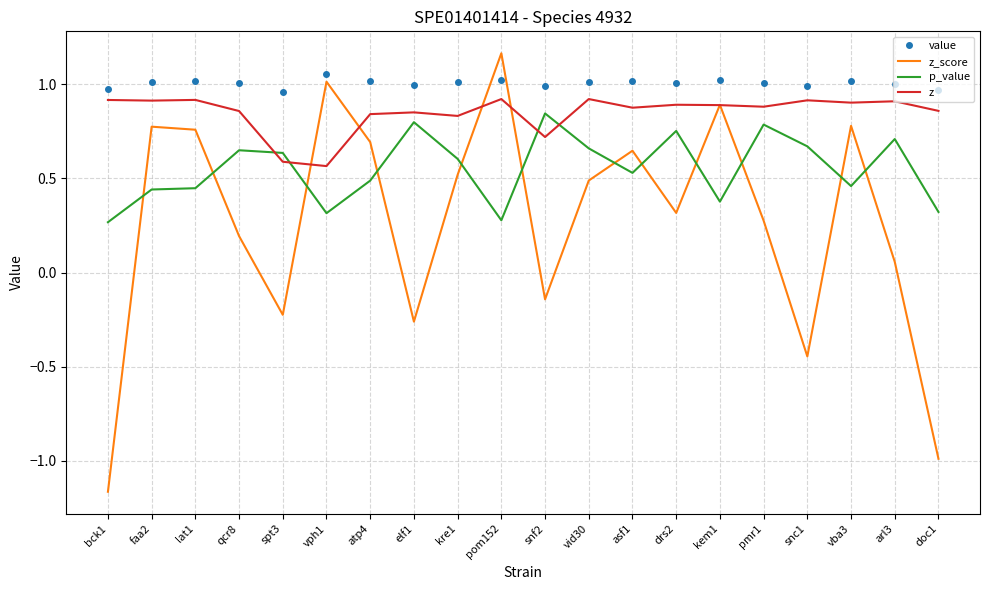

The z_score series shows 0.5 at kre1. True or false?

True